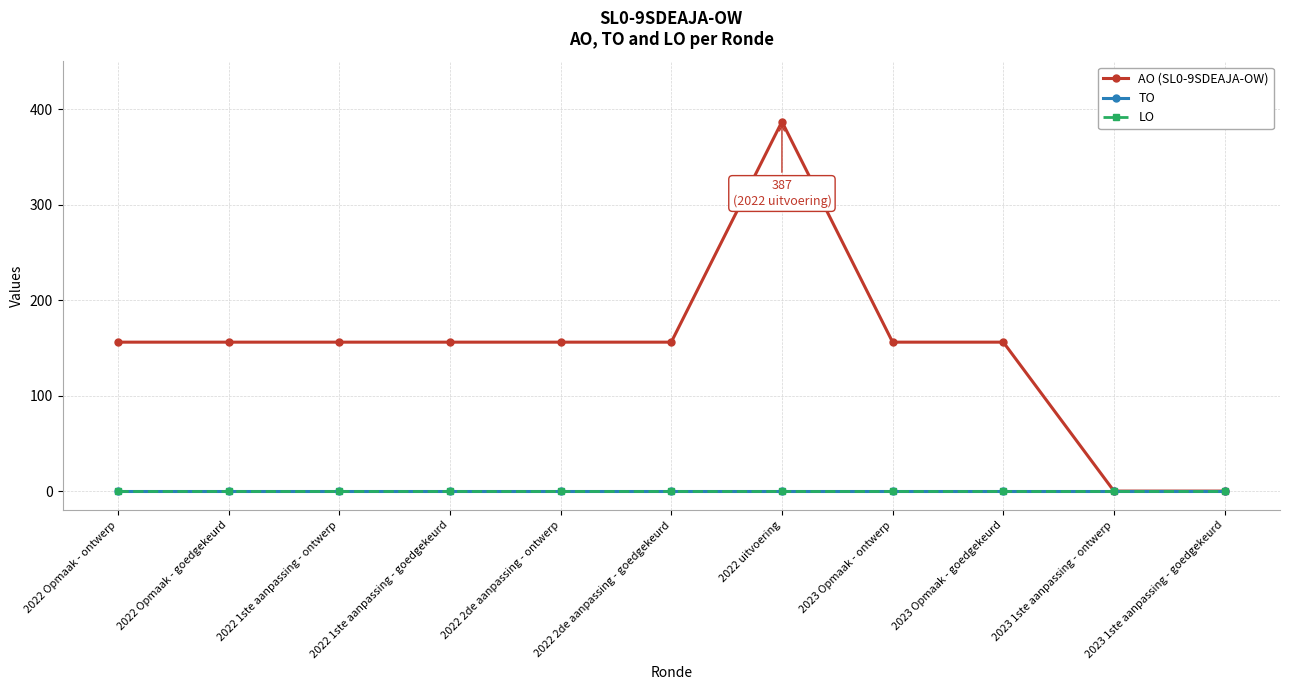

Is this an area chart (filled region under the line)?

No